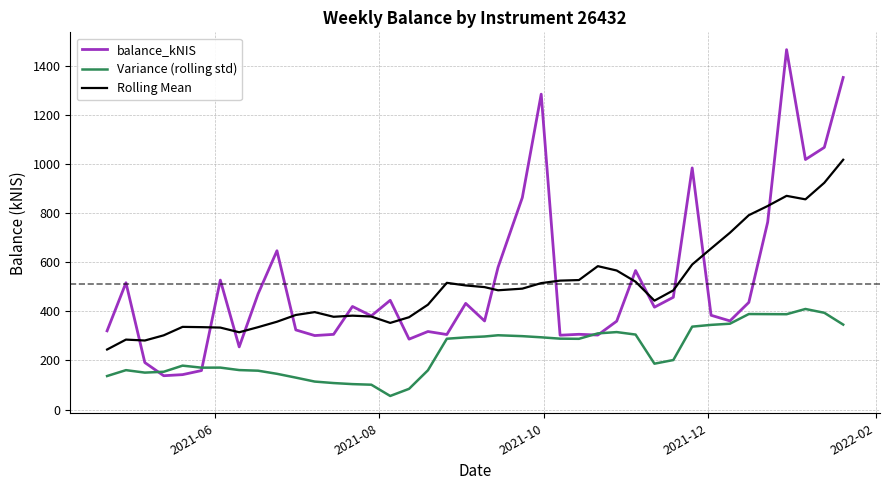

True or false: Rolling Mean and Variance (rolling std) cross at least once.

False